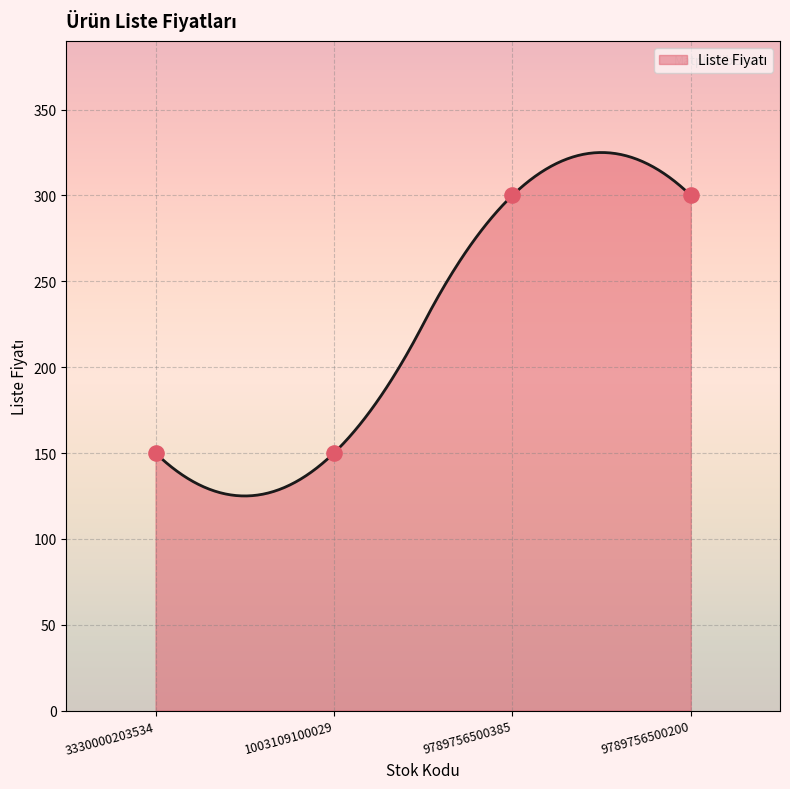

Approximately how many times larger is the value at 9789756500200 compared to 3330000203534?

2.0